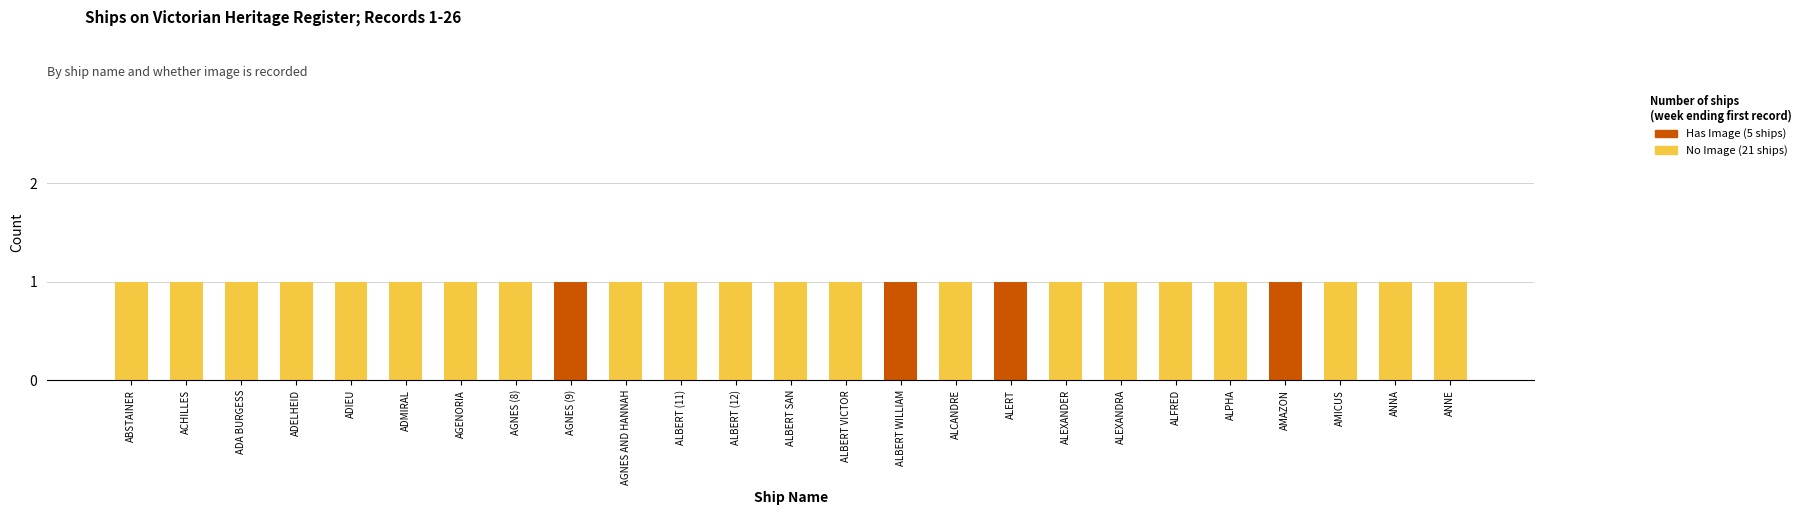

Is it true that No Image (21 ships) equals 0 at ADIEU?

False